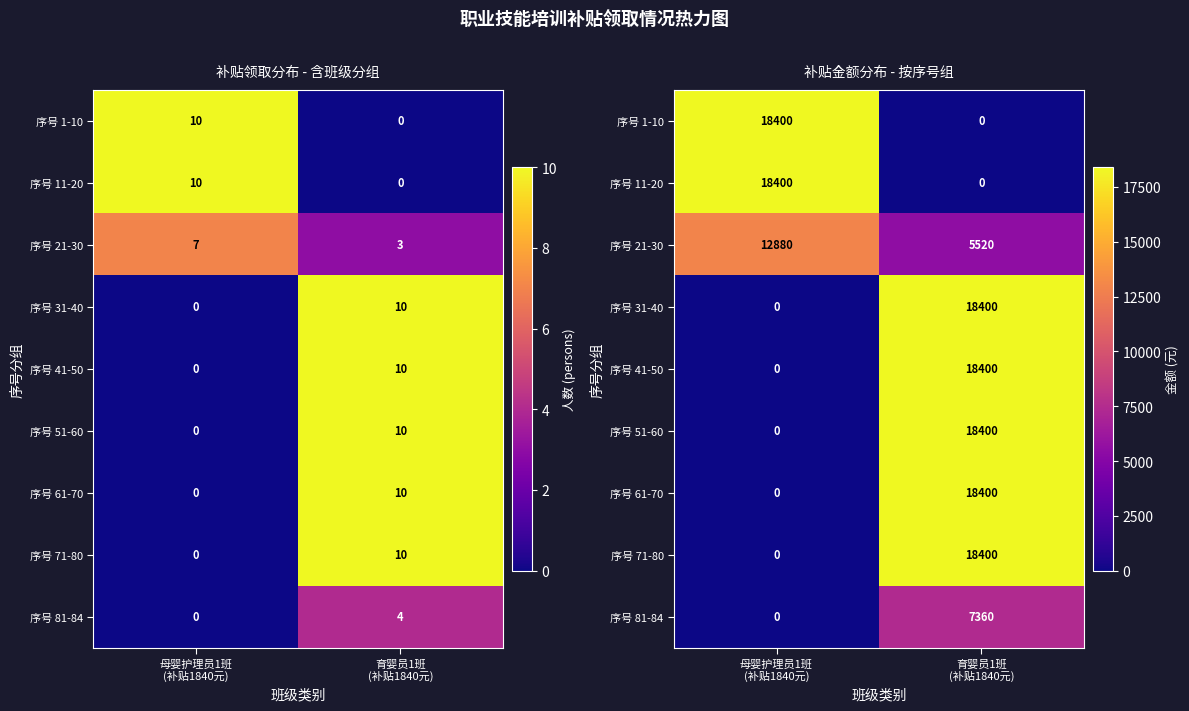

Which series changed the most between 母婴护理员1班 (补贴1840元) and 育婴员1班 (补贴1840元)?

序号 1-10